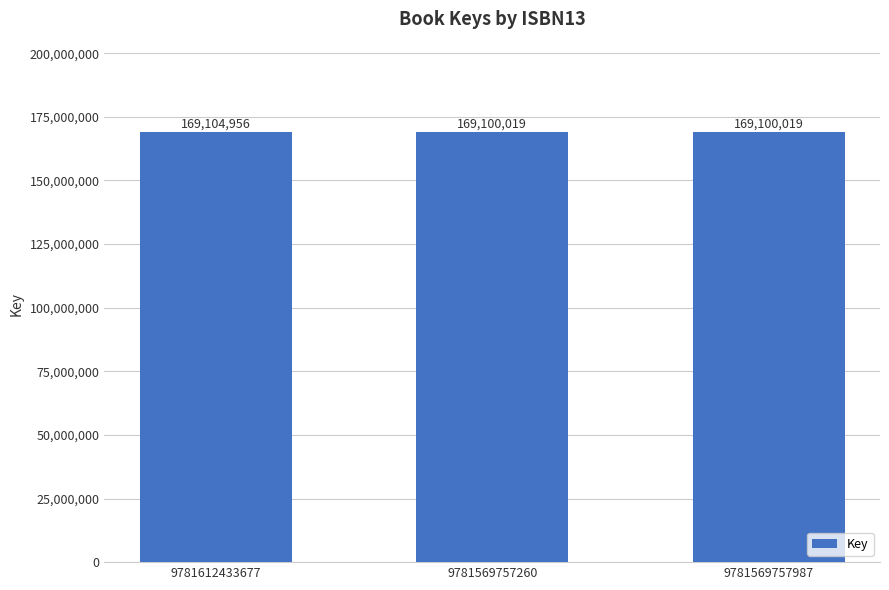

What is the difference between the maximum and minimum values?

4937